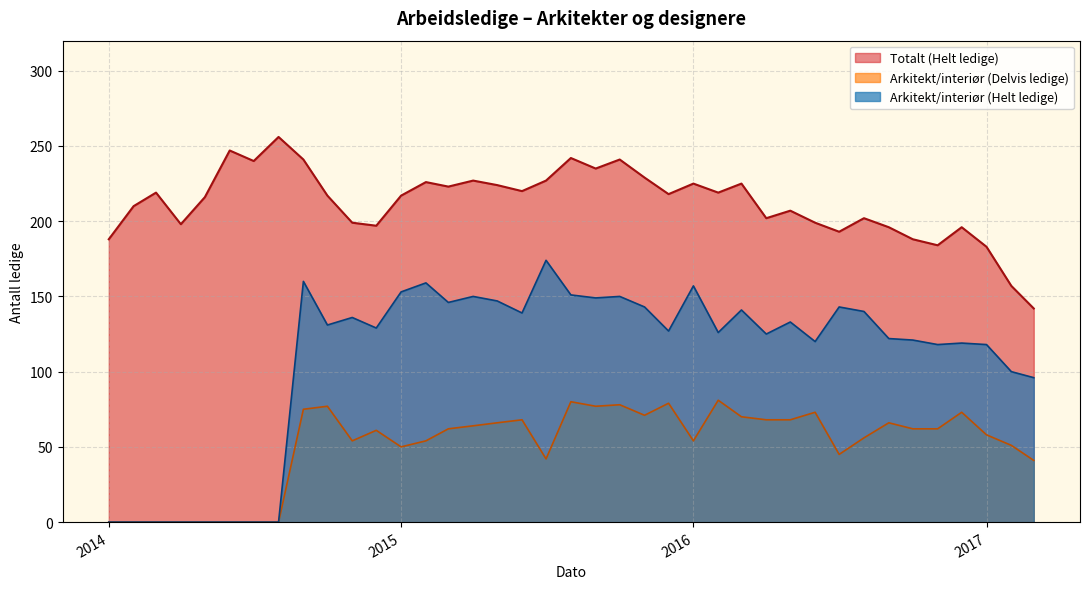

At 2015, list the series in order from smallest to largest.

Arkitekt/interiør (Delvis ledige), Arkitekt/interiør (Helt ledige), Totalt (Helt ledige)